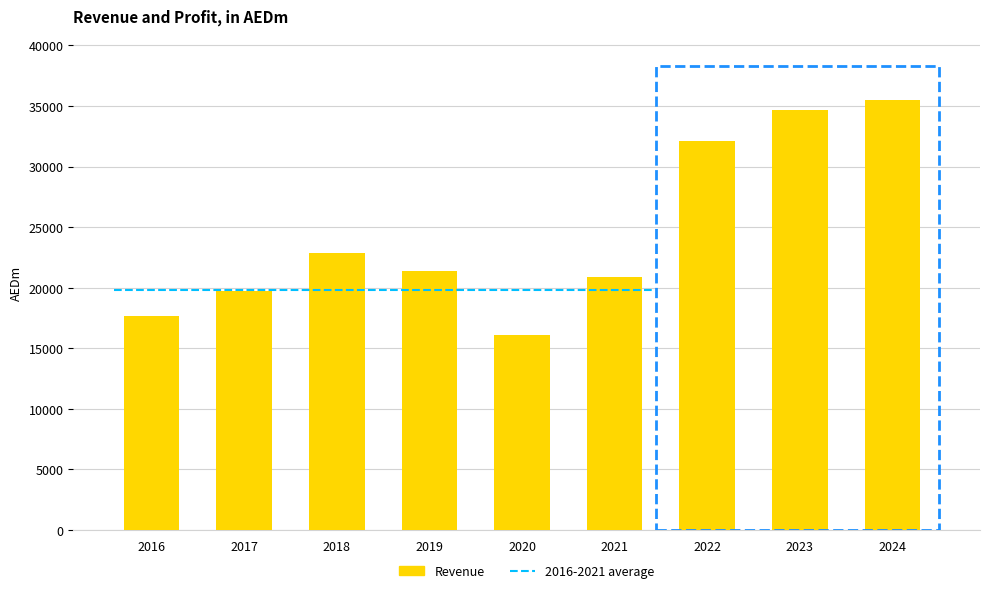

What is the change in value from 2017 to 2021?

+1164.8